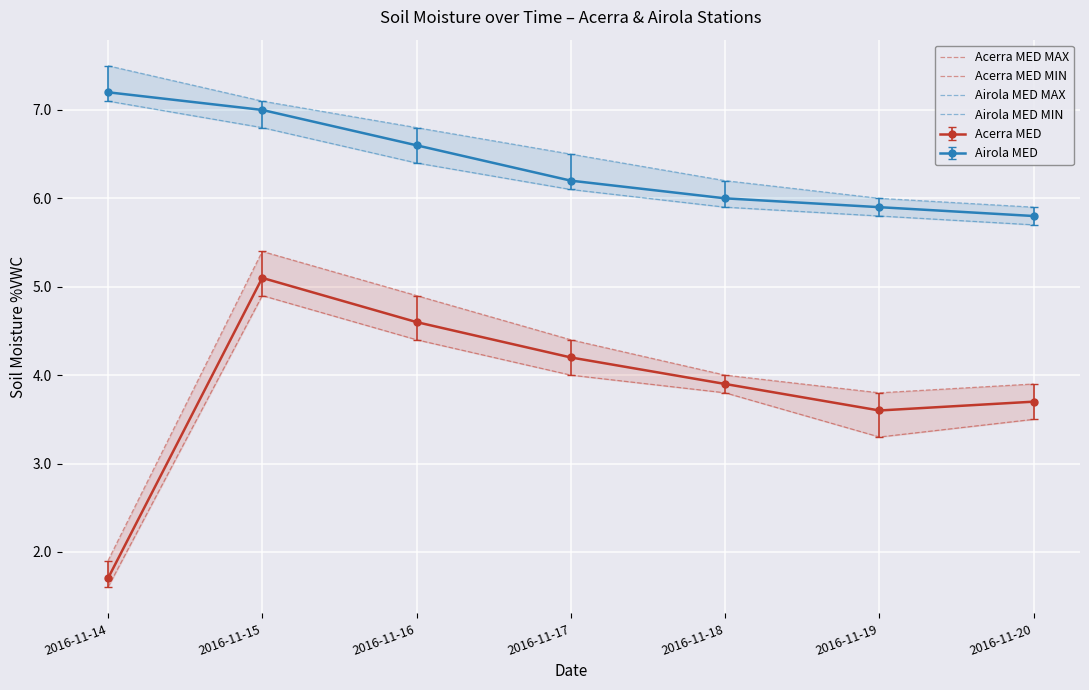

Which series changed the most between 2016-11-16 and 2016-11-20?

Acerra MED MAX